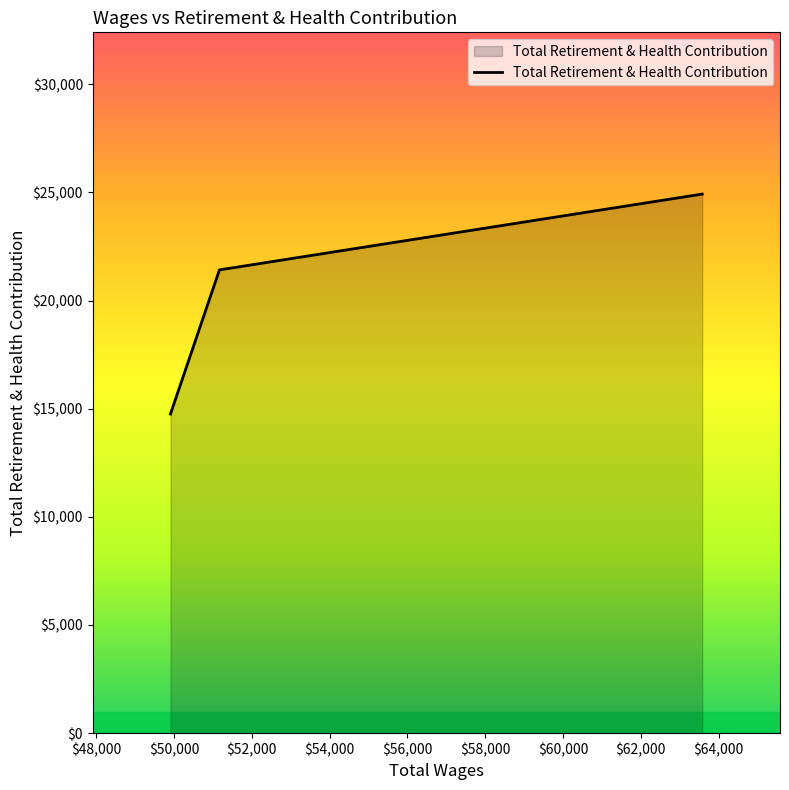

What is the difference between the maximum and minimum values?

10169